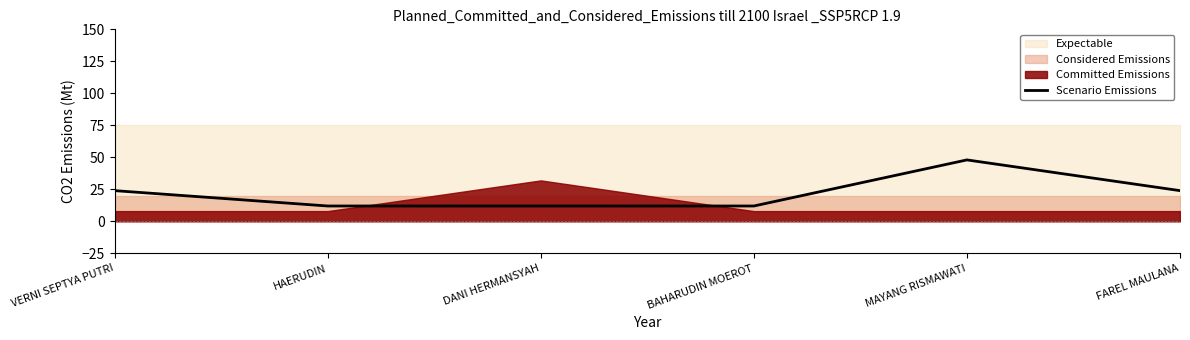

How many categories are shown in the chart?

6